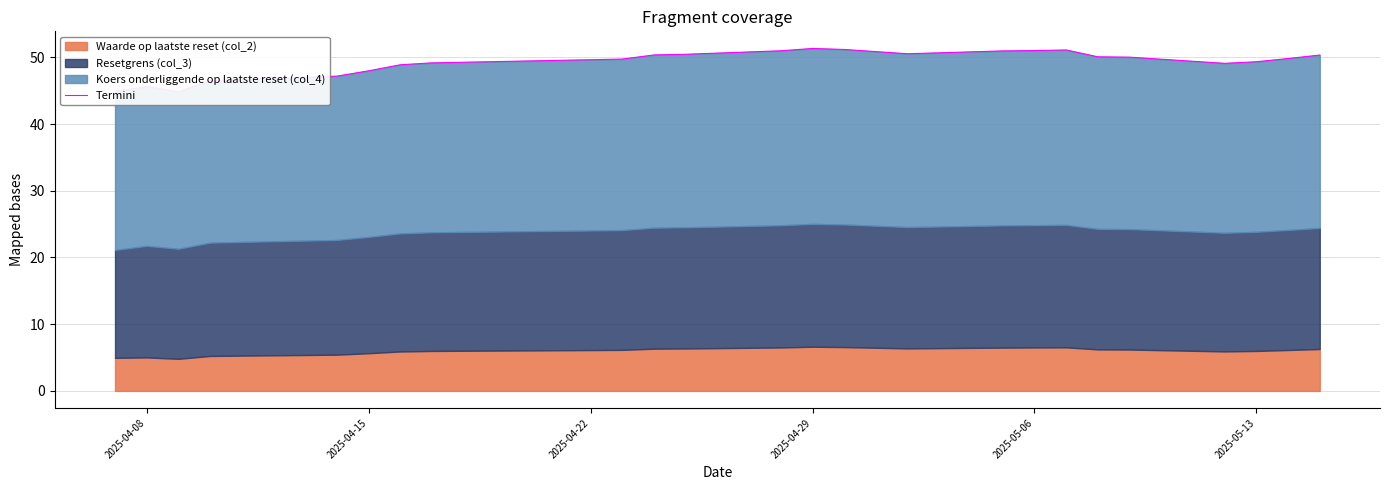

Does the chart display data point markers on the line(s)?

No